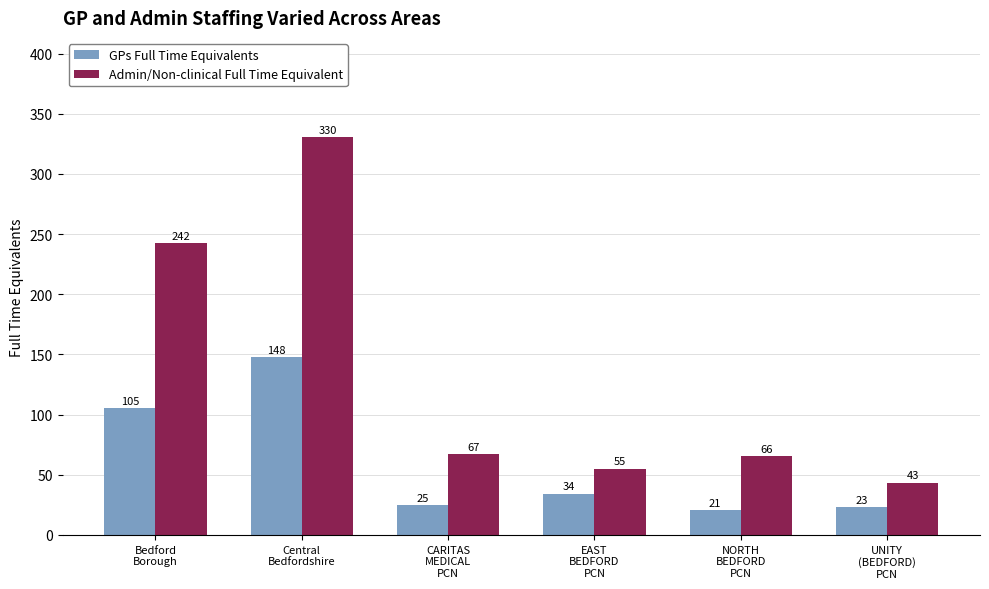

What is the label of the 4th bar from the right?

CARITAS
MEDICAL
PCN